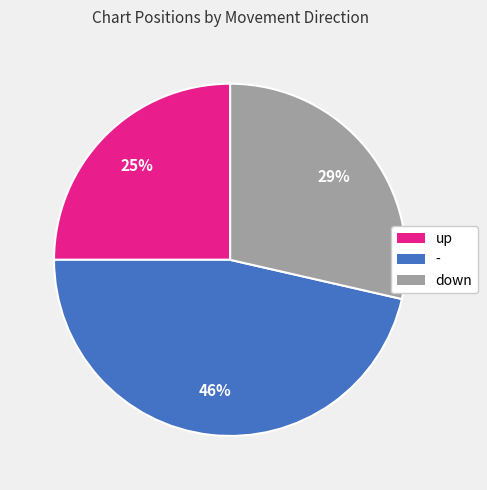

Which slice is the smallest?

up